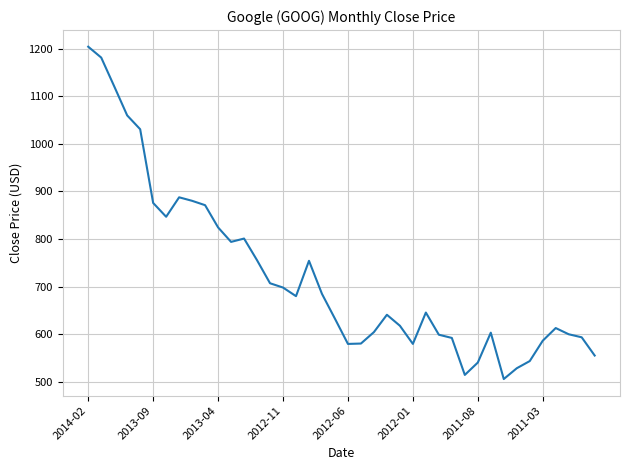

What is the minimum value shown in the chart?

506.4